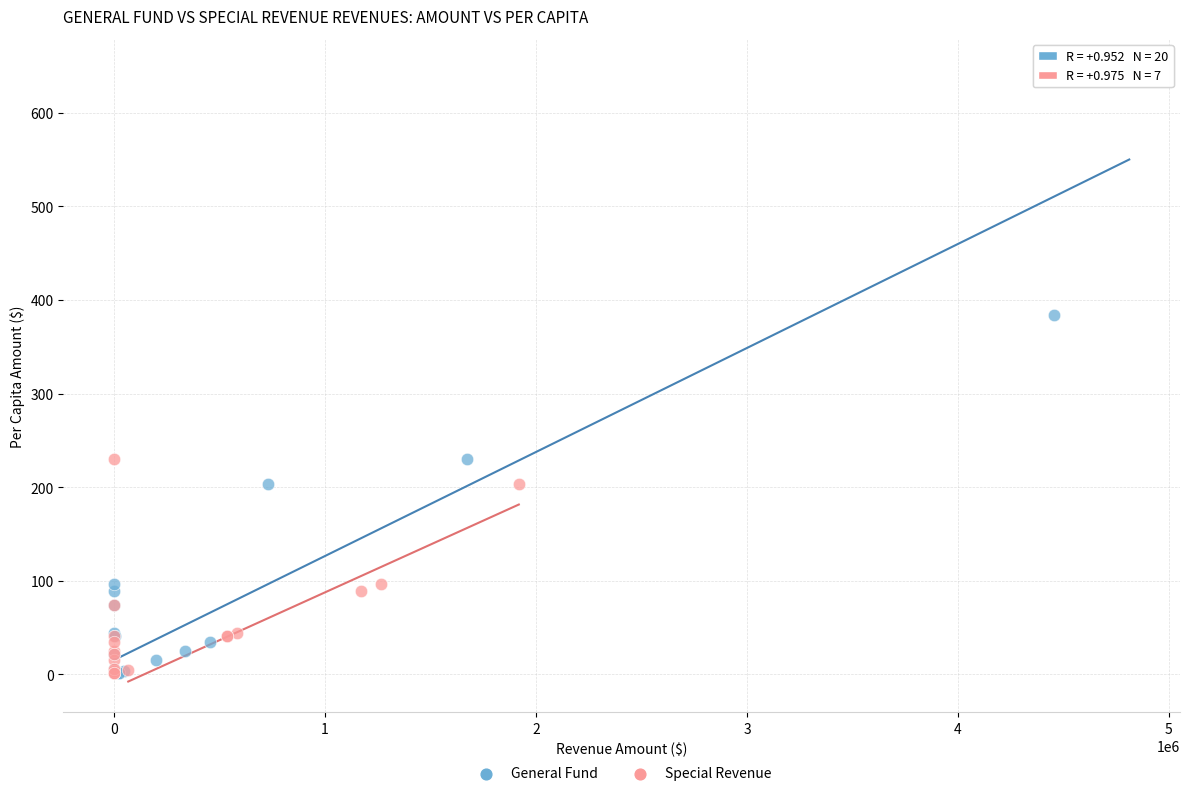

Which series contains the highest Y value?

General Fund